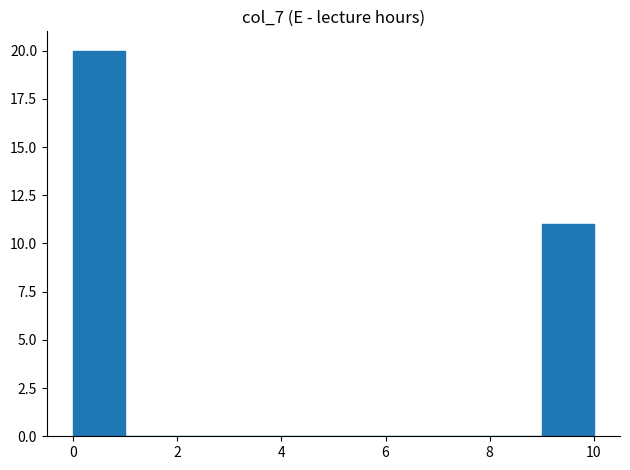

How tall is the bar that spans 9 to 10 on the x-axis? The values are not printed on the chart, so give them approximately, as read against the axis.

11